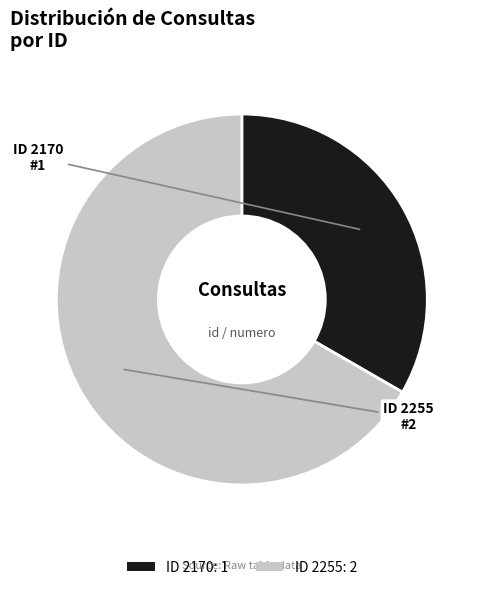

Is the sum of ID 2170: 1 and ID 2255: 2 greater than half?

Yes